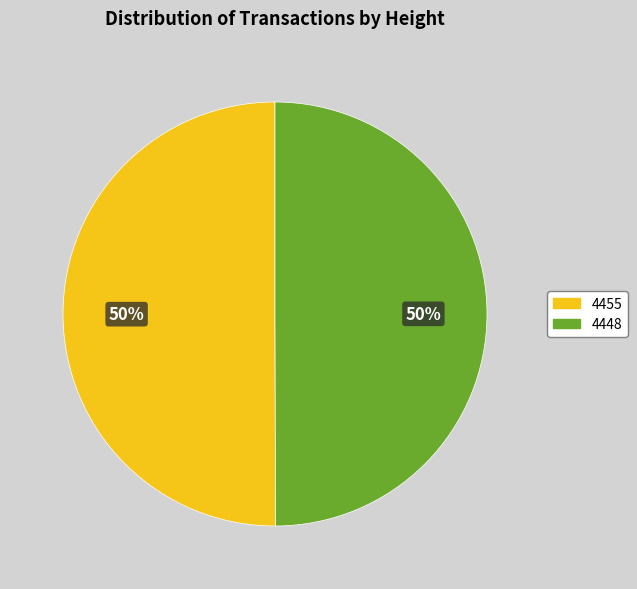

Combined, do 4448 and 4455 account for over 50%?

Yes